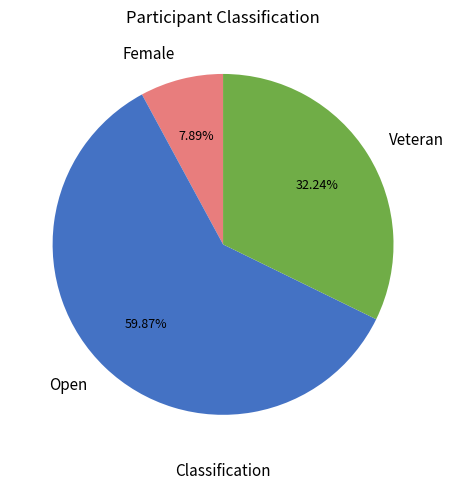

Is Open the majority of the pie?

Yes